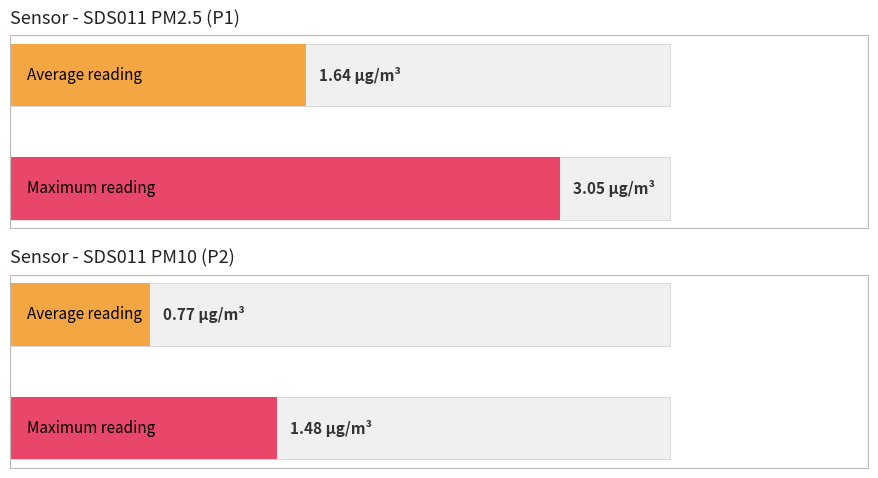

What is the average value of the SDS_P2 series?

0.8